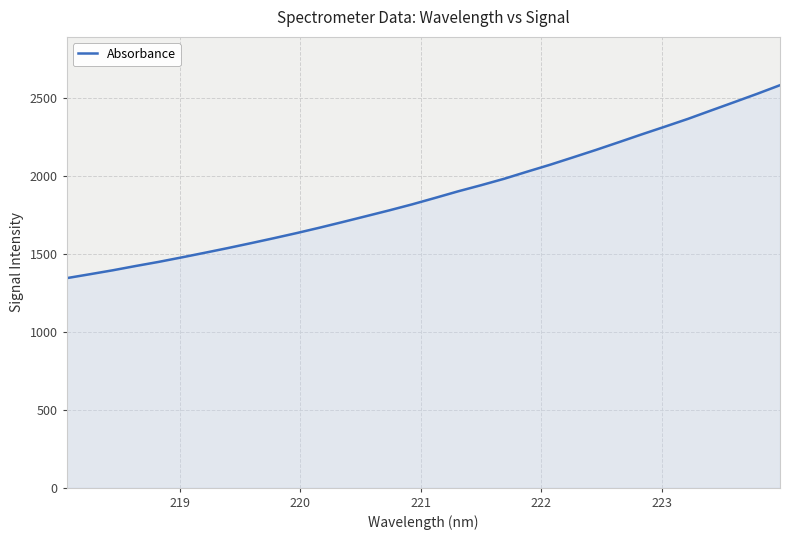

What is the smallest value displayed?

1345.3